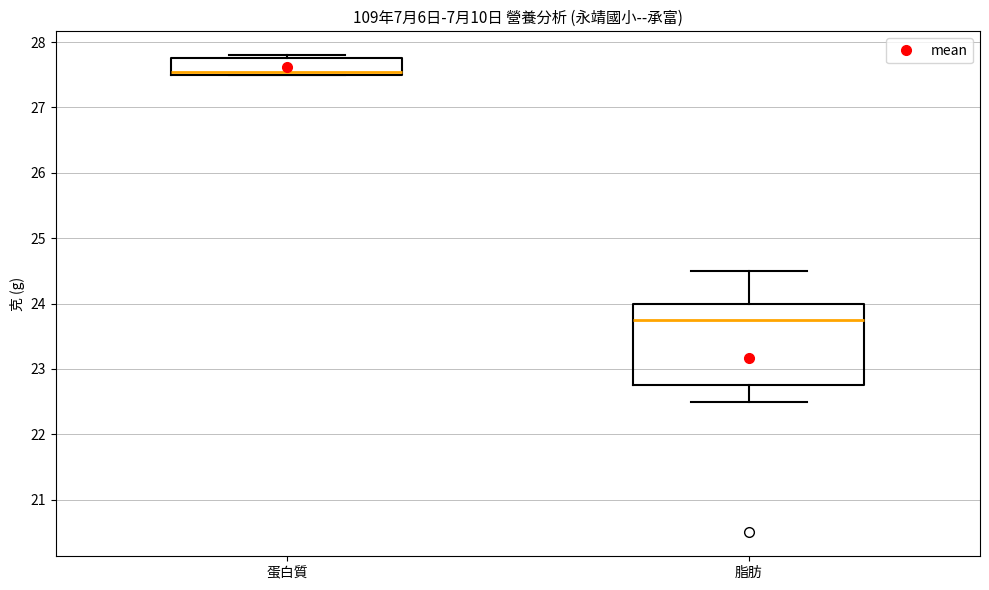

Reading left to right, read every box against the y-axis: the position of its median line, the range the box covers, and the ends of its whiskers. The values are not printed on the chart, so give them approximately, as read against the axis.

蛋白質: median 27.6, box 27.5 to 27.8, whiskers 27.5 to 27.8 (just above the box's upper edge)
脂肪: median 23.8, box 22.8 to 24.0, whiskers 22.5 to 24.5